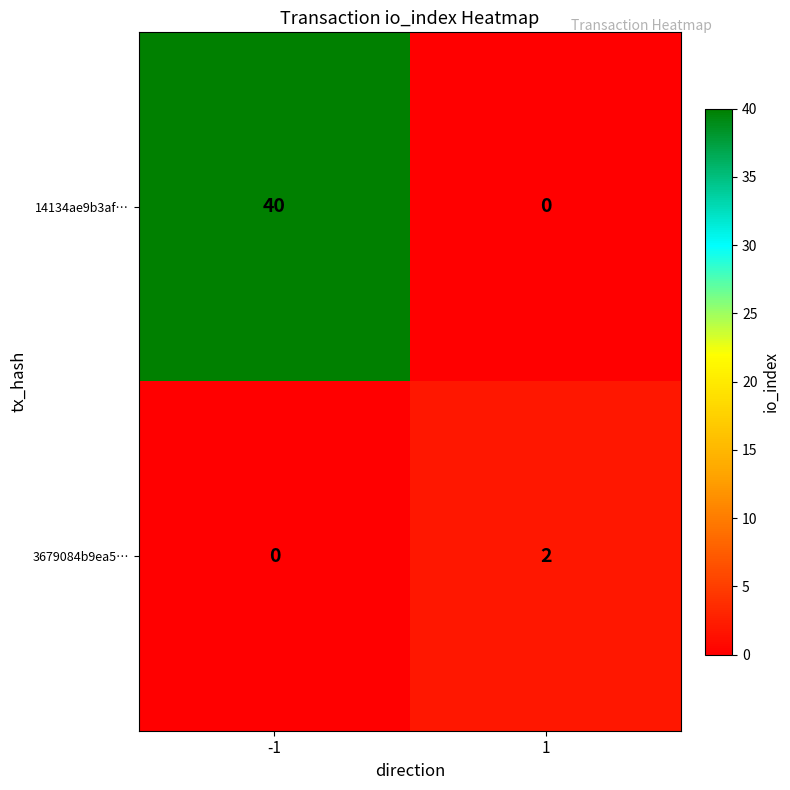

Reading left to right, list all the values displayed in this chart.

14134ae9b3af…: -1=40	1=0
3679084b9ea5…: -1=0	1=2